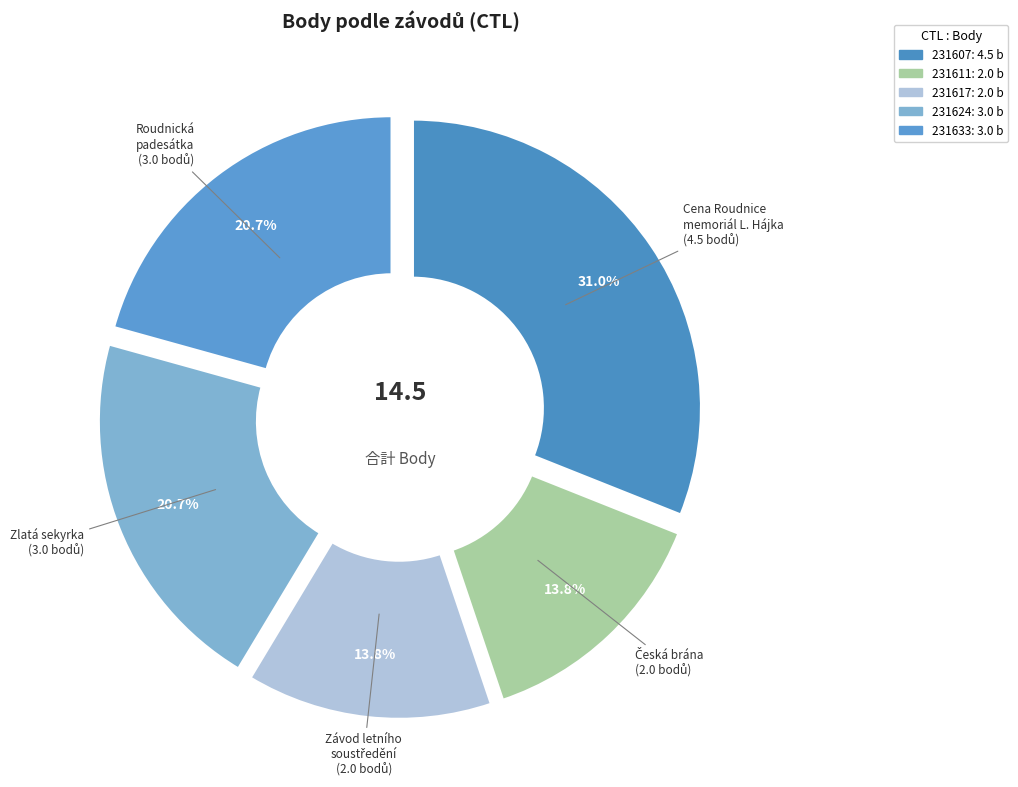

Which category has the biggest portion of the pie?

231607